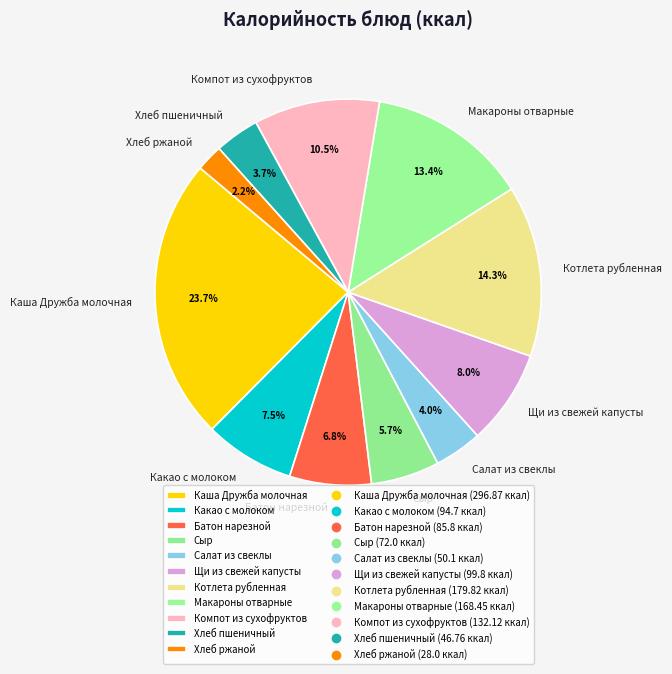

Is there a majority slice in this chart?

No